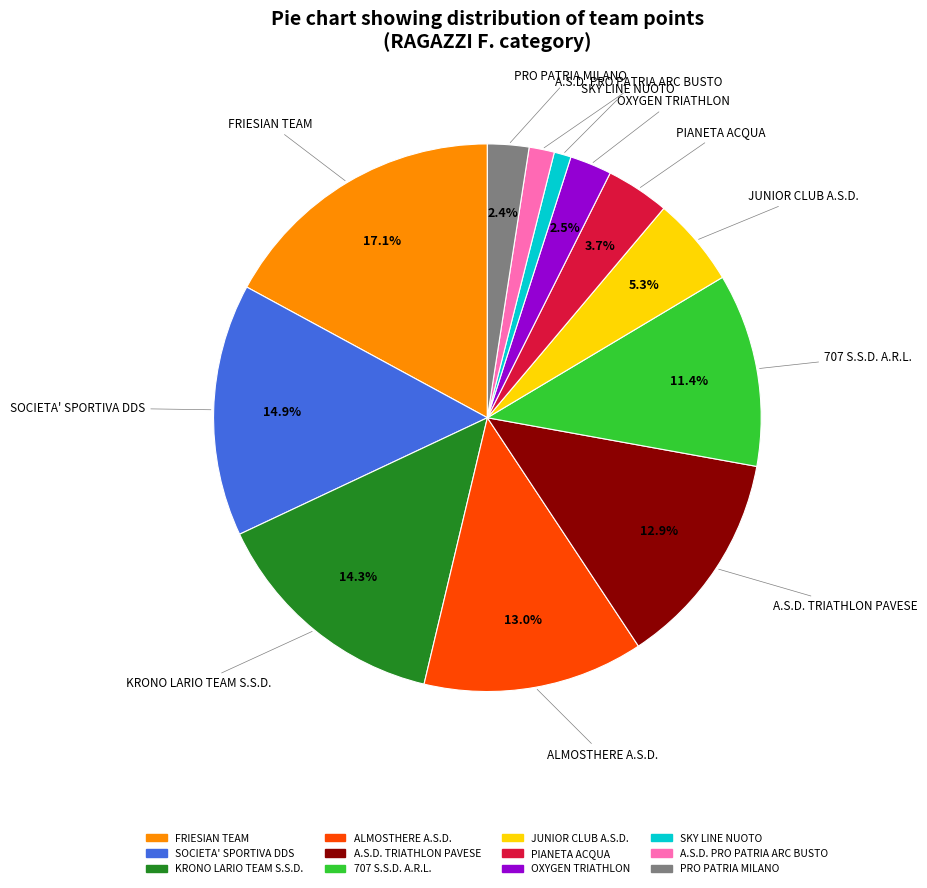

Between PIANETA ACQUA and PRO PATRIA MILANO, which is larger?

PIANETA ACQUA